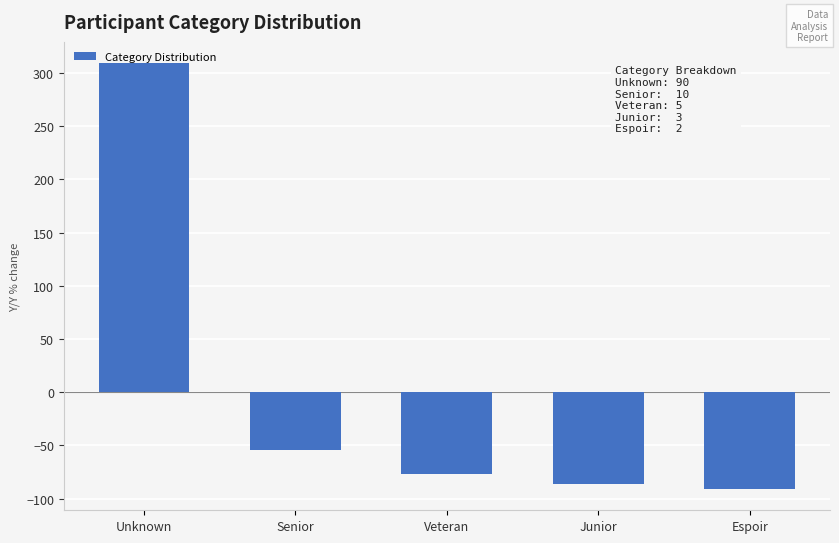

What is the label of the 4th bar from the right?

Senior